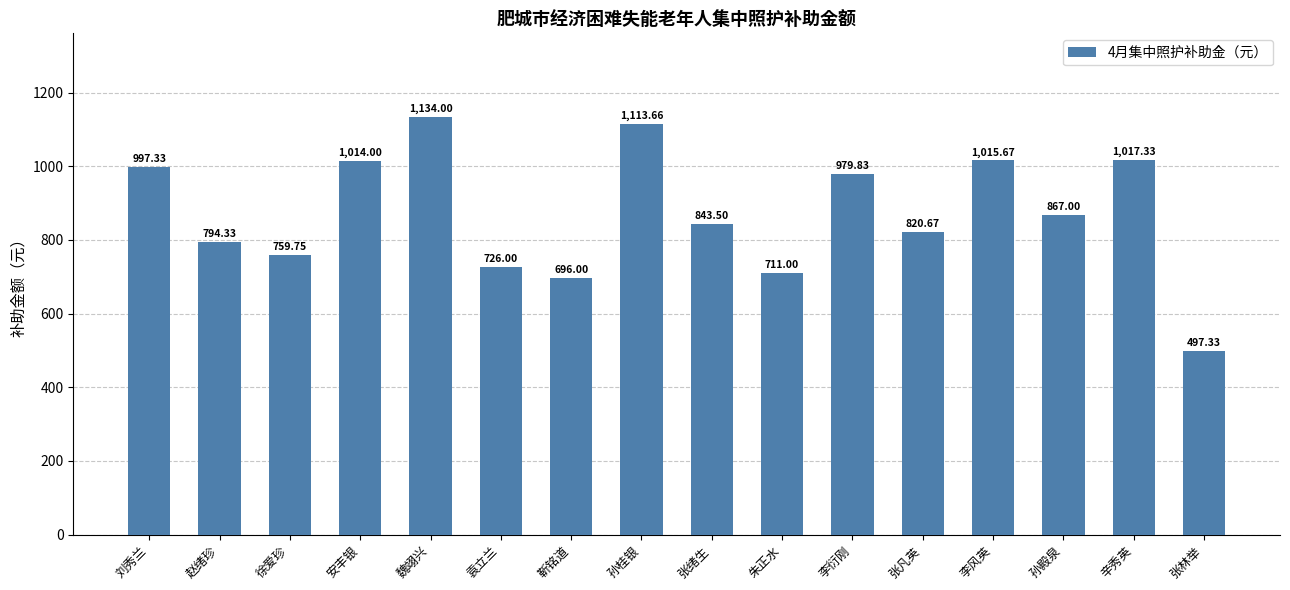

At which label is the value closest to 815?

张凡英